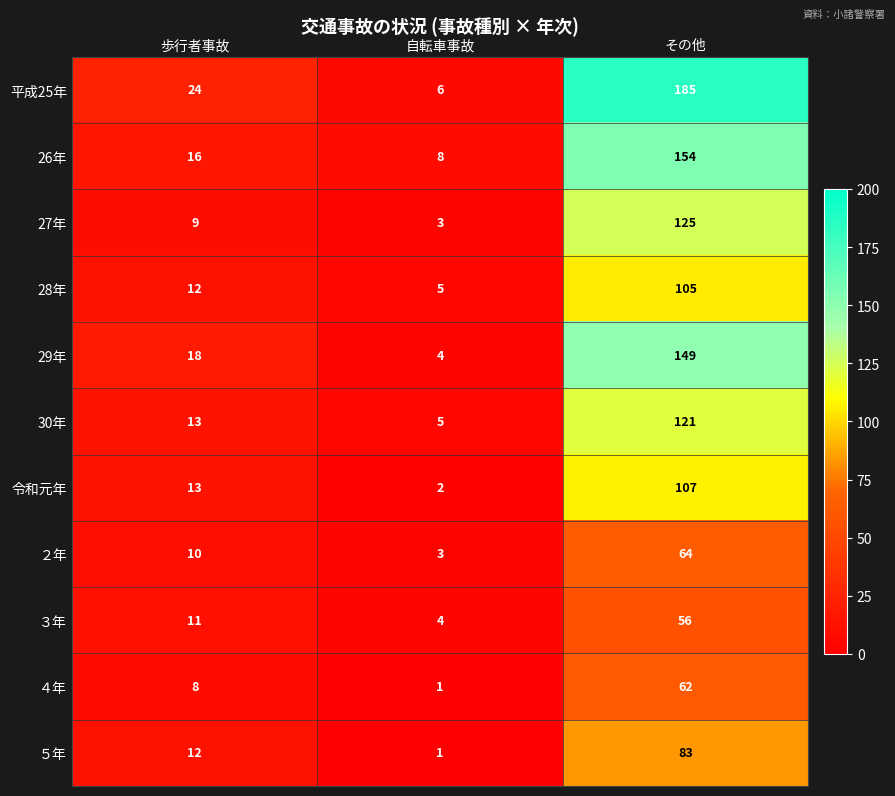

What is the spread (max minus min) of values at 歩行者事故?

16